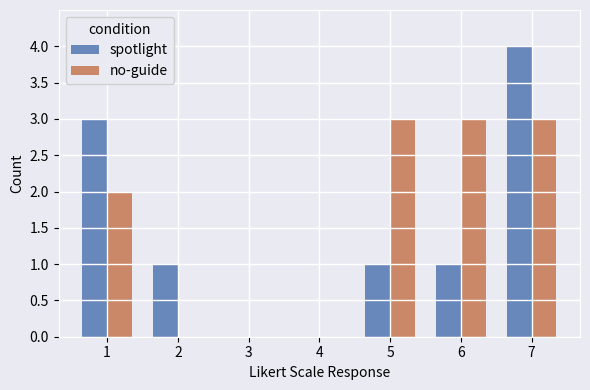

Are the bars grouped side by side (vs. stacked)?

Yes